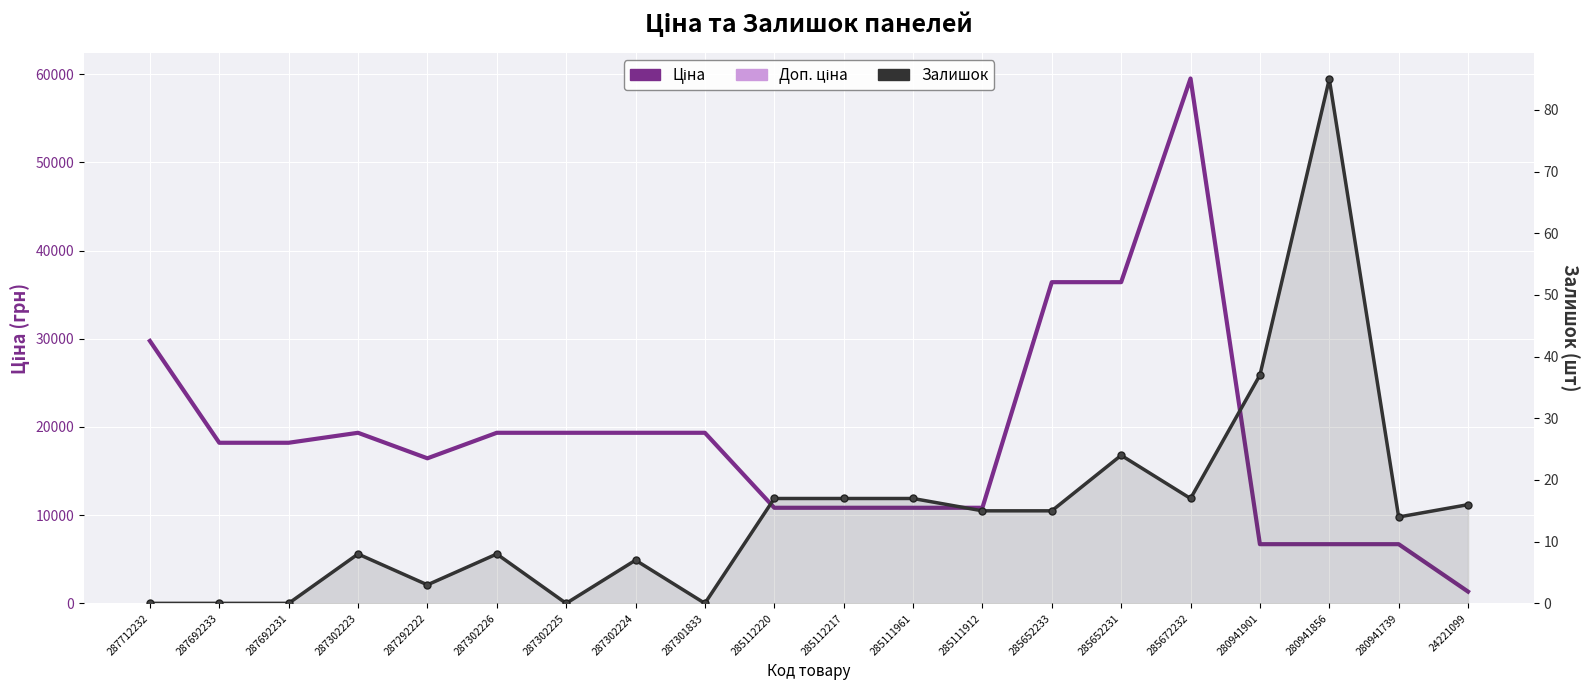

What is the total value across all series at 285111912?

21695.2